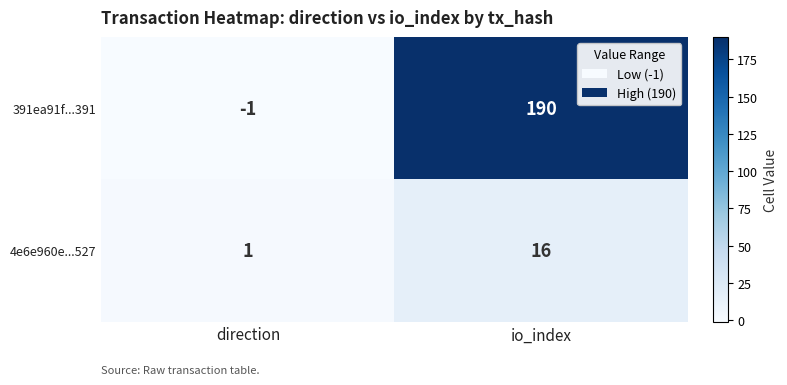

Reading right to left, transcribe all the data shown in this chart.

391ea91f...391: io_index=190	direction=-1
4e6e960e...527: io_index=16	direction=1